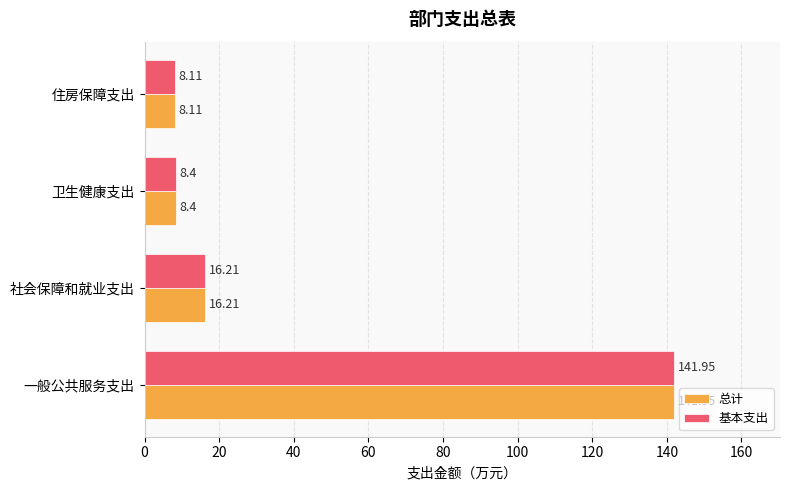

At which label is 总计 closest to 75?

社会保障和就业支出